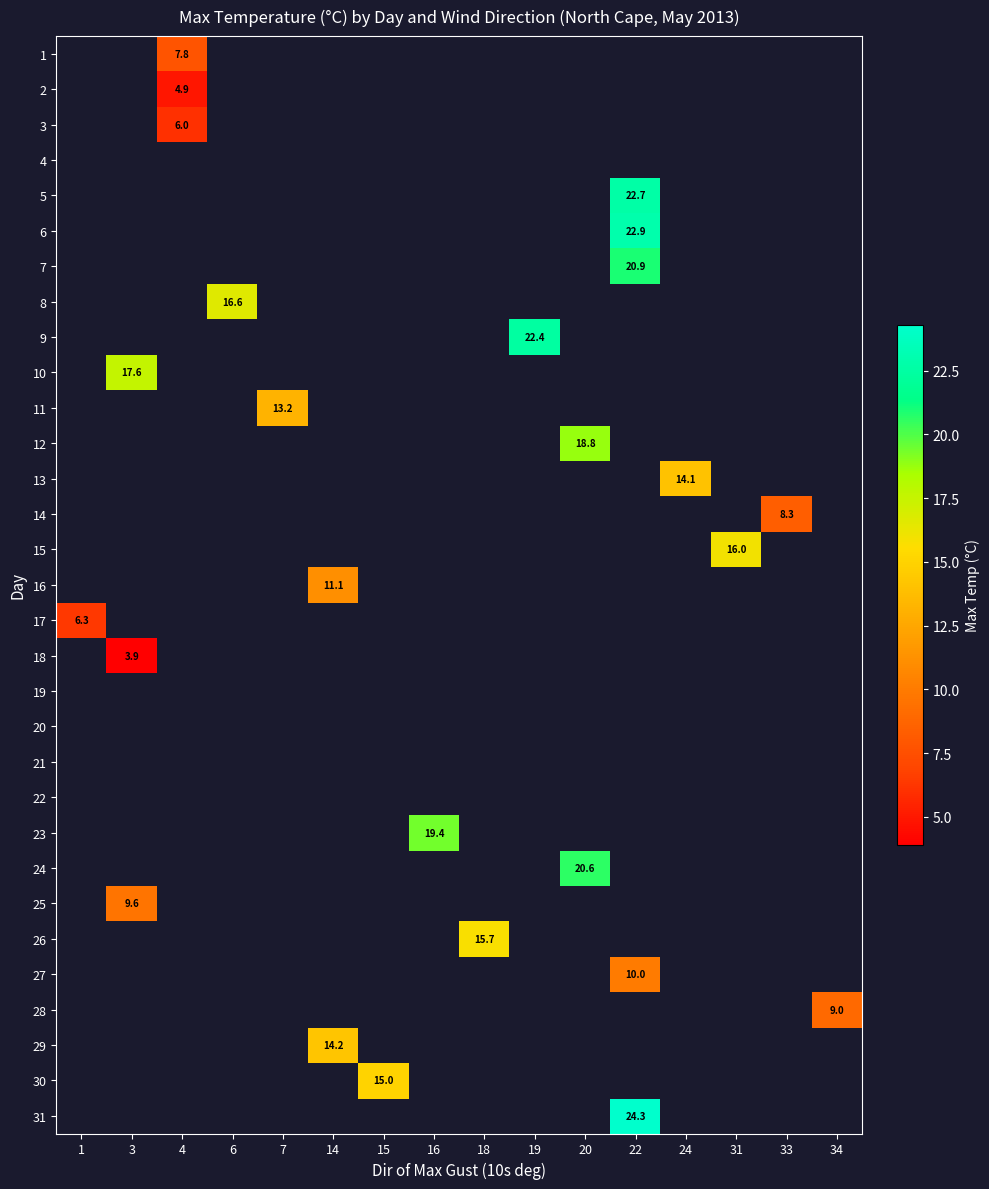

Count the number of categories in the chart.

16